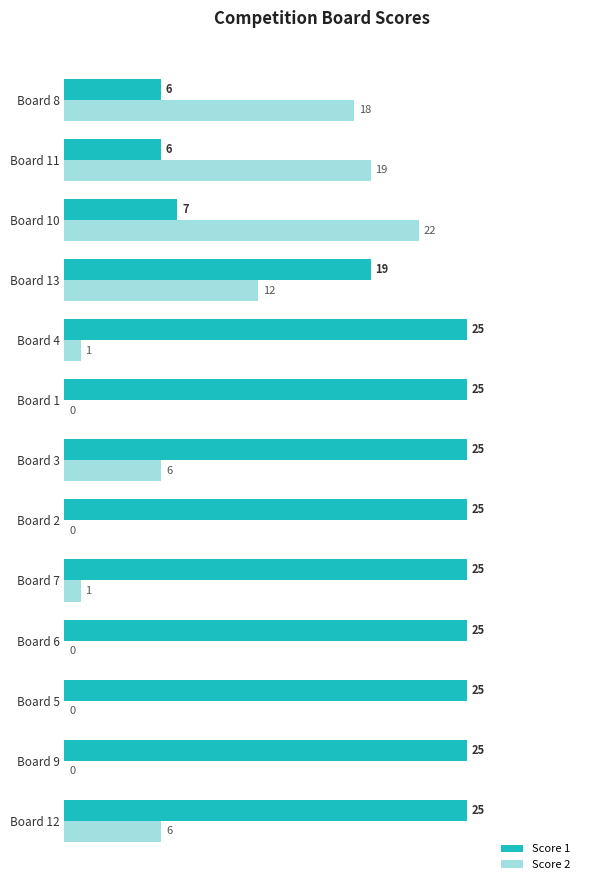

What is the sum of the Score 2 values at Board 3 and Board 9?

6